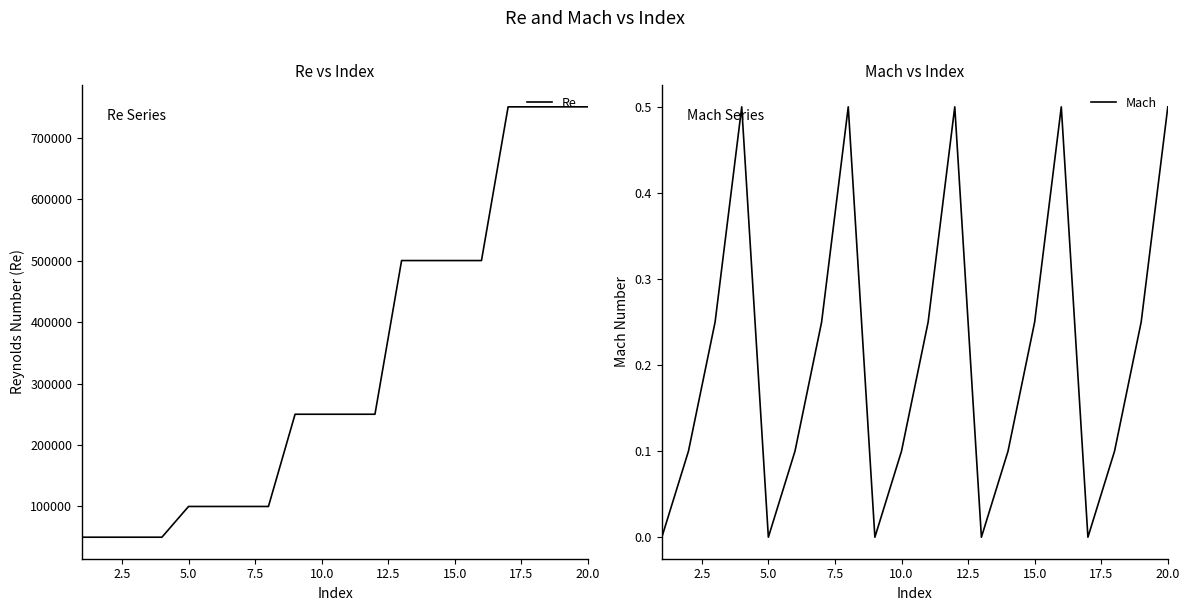

What is the minimum value for Re?

50000